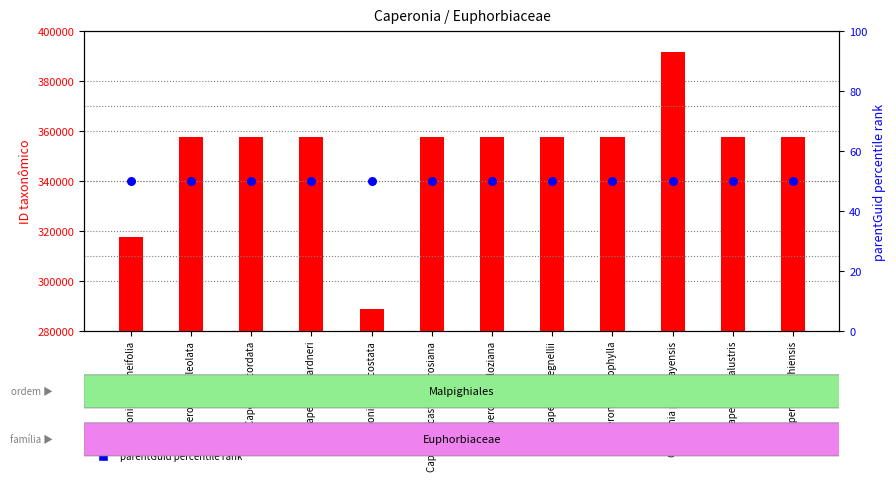

What is the total value across all series at Caperonia cordata?

357781